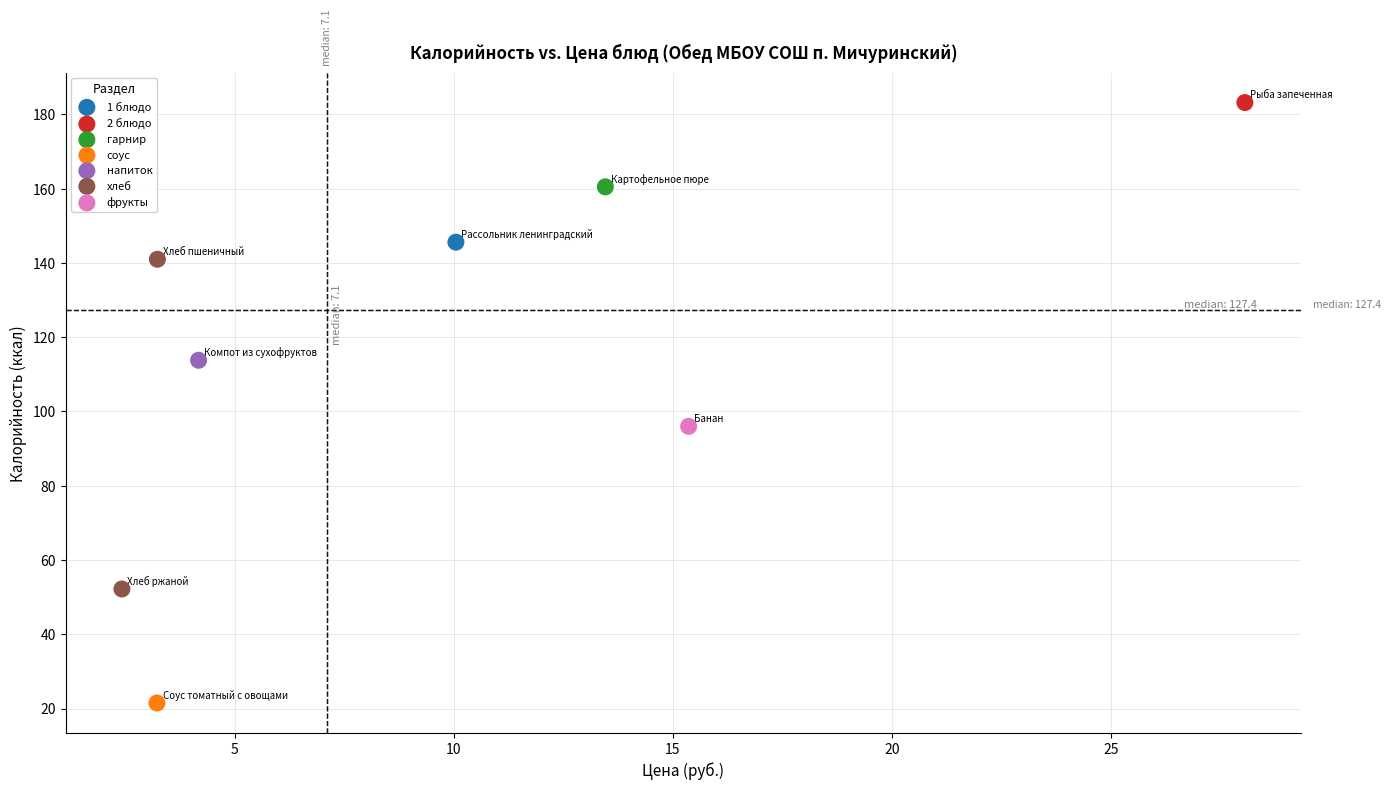

What are all the series names shown in the legend?

1 блюдо, 2 блюдо, гарнир, соус, напиток, хлеб, фрукты